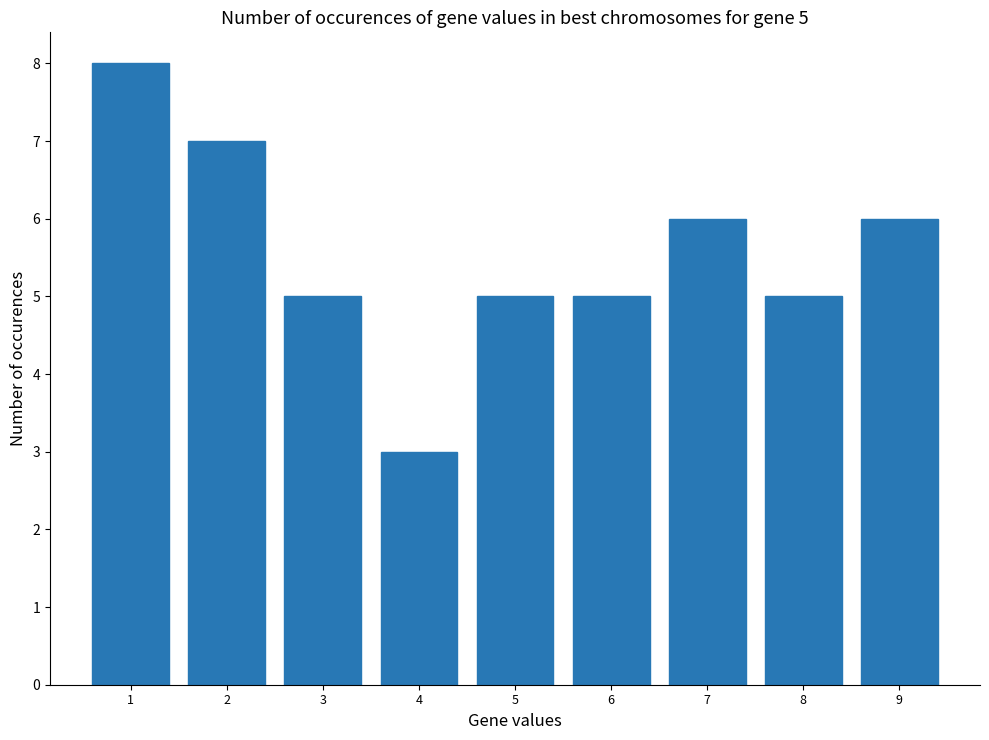

Reading left to right, what are all the values shown in this chart?

8	7	5	3	5	5	6	5	6